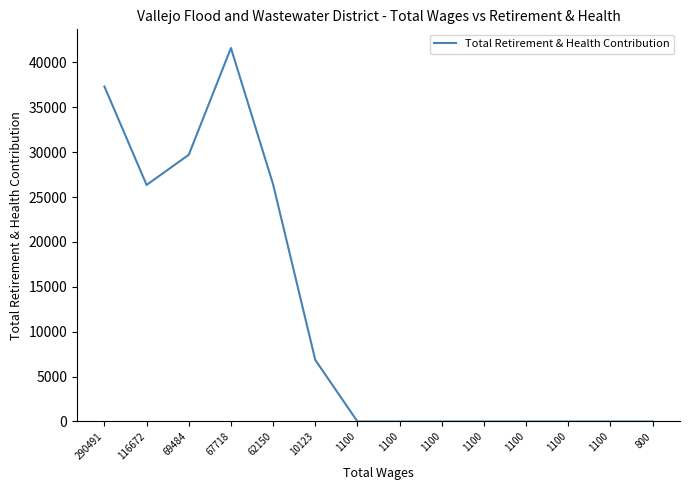

How many lines are shown in the chart?

1